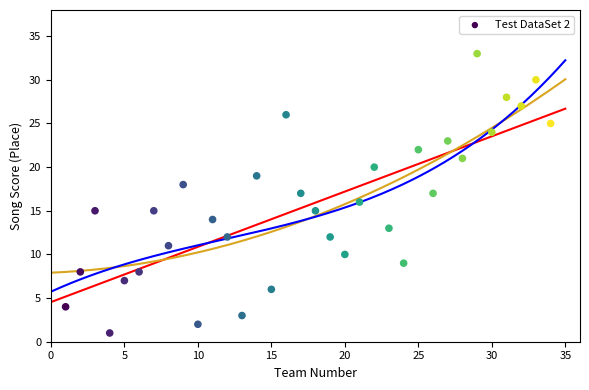

What is the range of Y values (max minus min)?

32